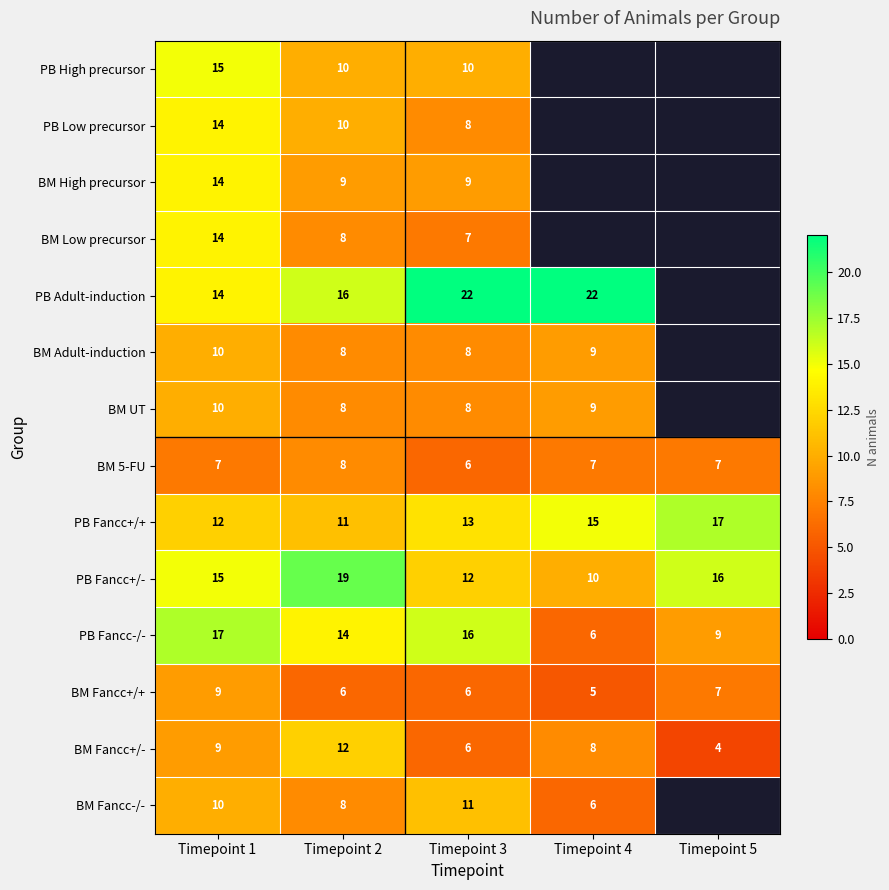

What is the sum of the BM 5-FU values at Timepoint 4 and Timepoint 2?

15